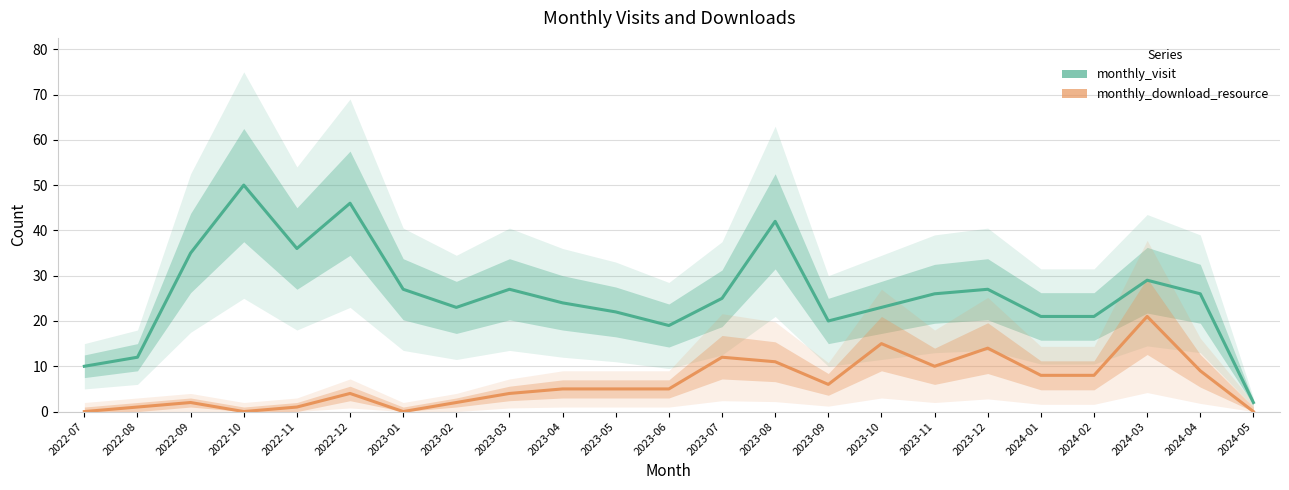

Which category has the highest value in the monthly_visit series?

2022-10